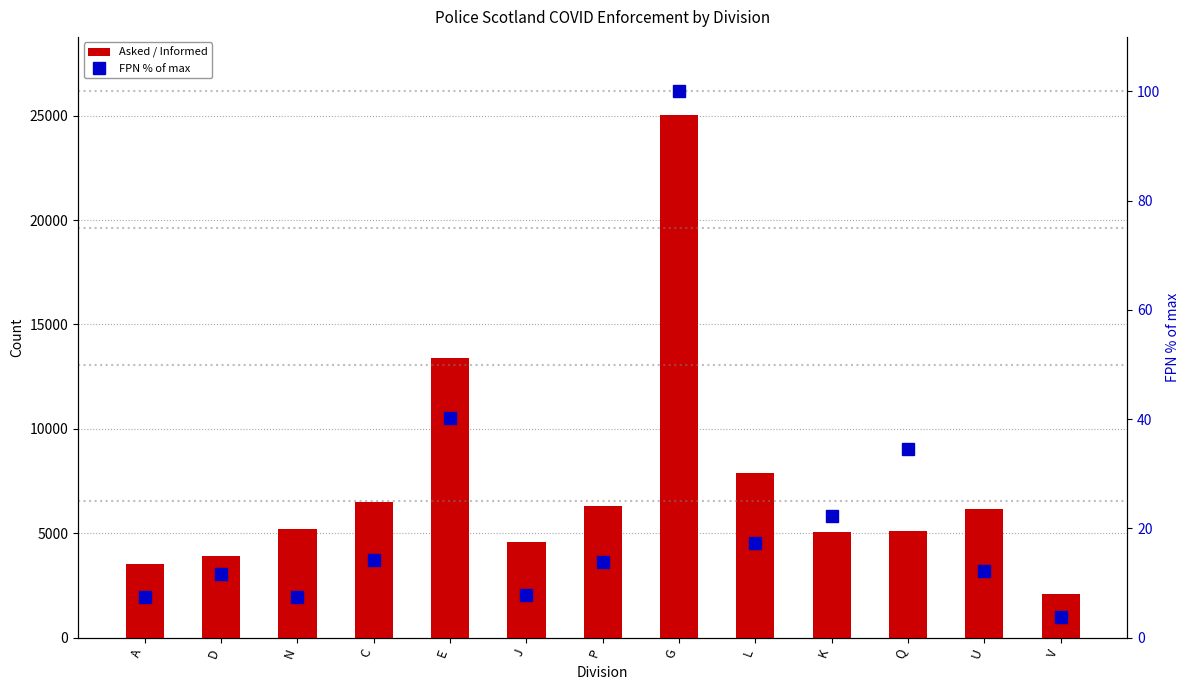

Which series changed the most between J and K?

Asked / Informed